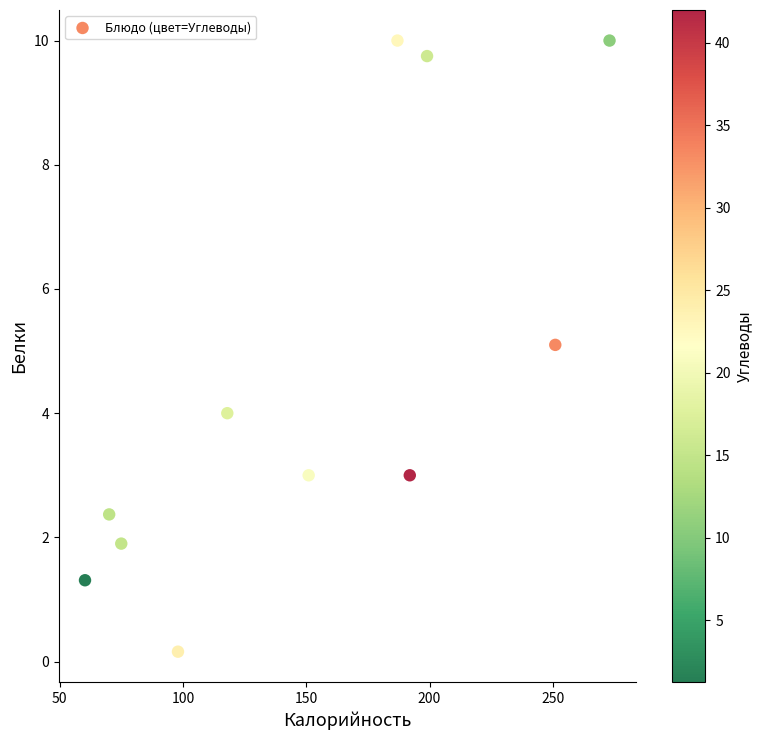

What is the range of Y values (max minus min)?

9.8